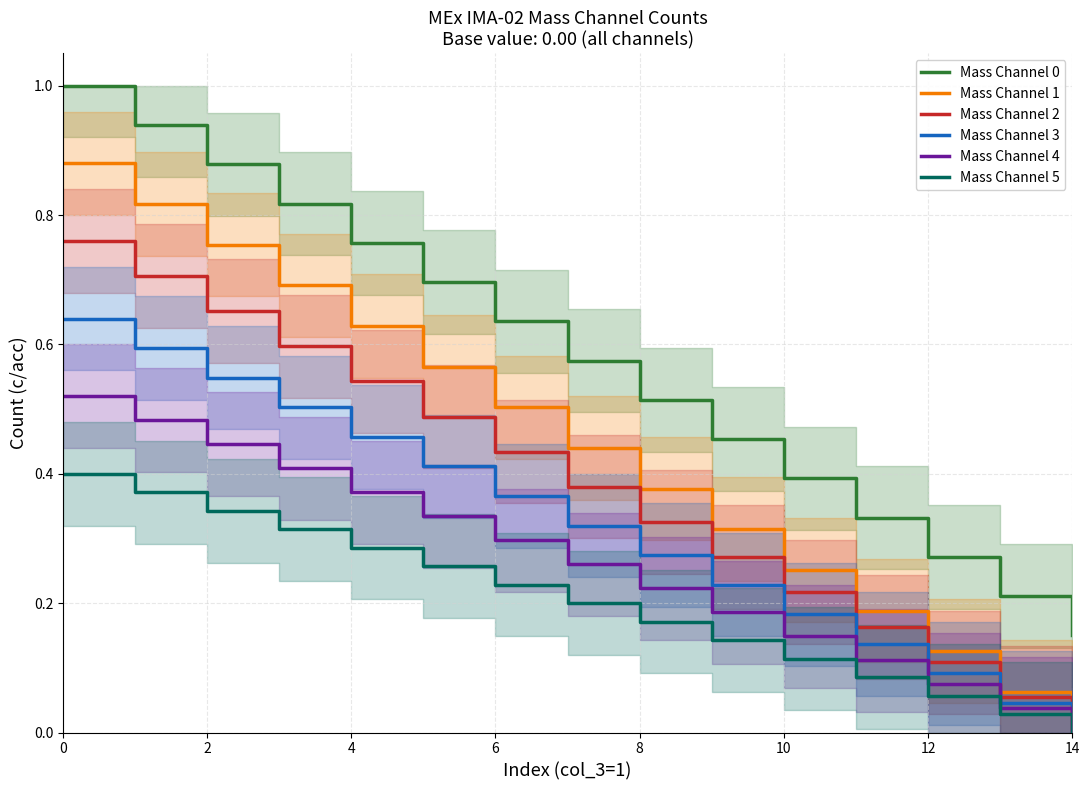

Which series has the largest range (max minus min)?

Mass Channel 1